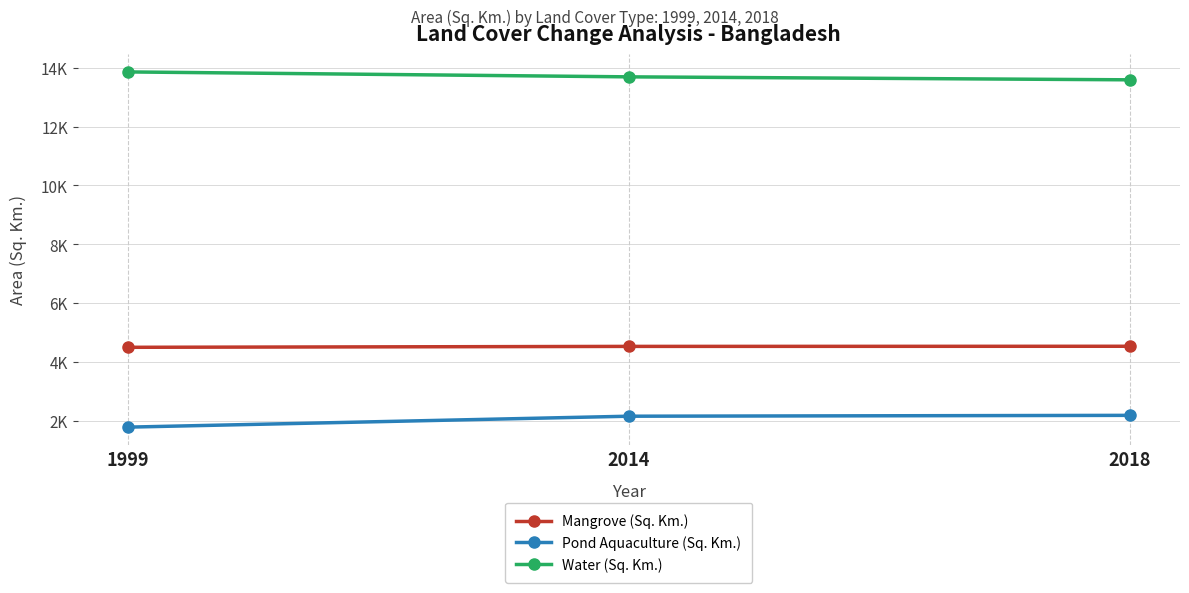

Rank the series at 2018 from lowest to highest value.

Pond Aquaculture (Sq. Km.), Mangrove (Sq. Km.), Water (Sq. Km.)